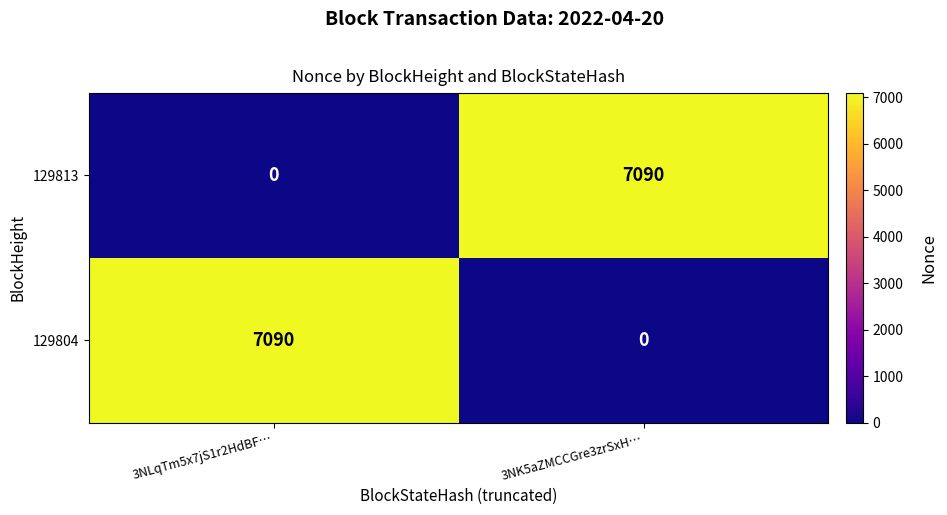

Which category has the highest value in the 129813 series?

3NK5aZMCCGre3zrSxH…